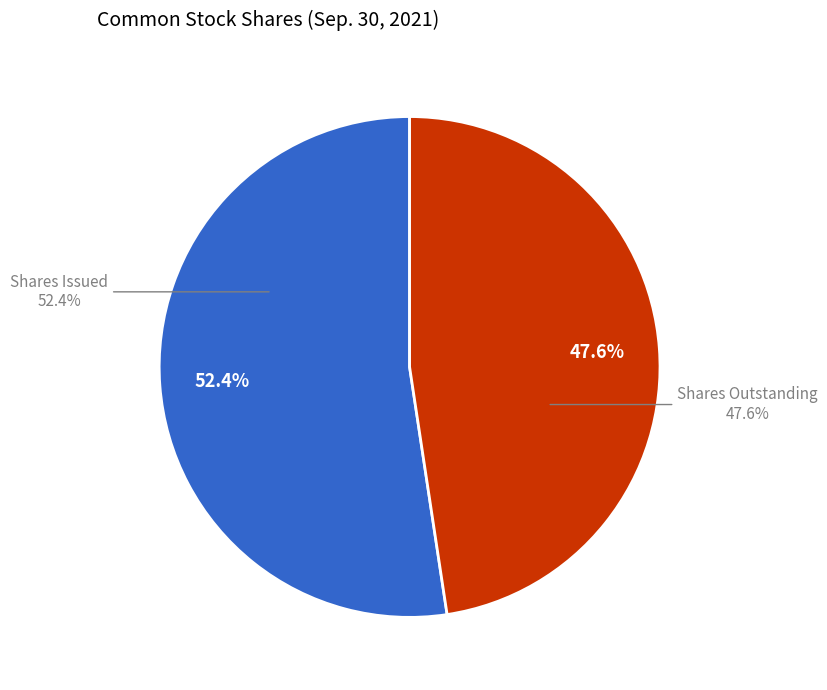

Is Common stock, shares issued the majority of the pie?

Yes